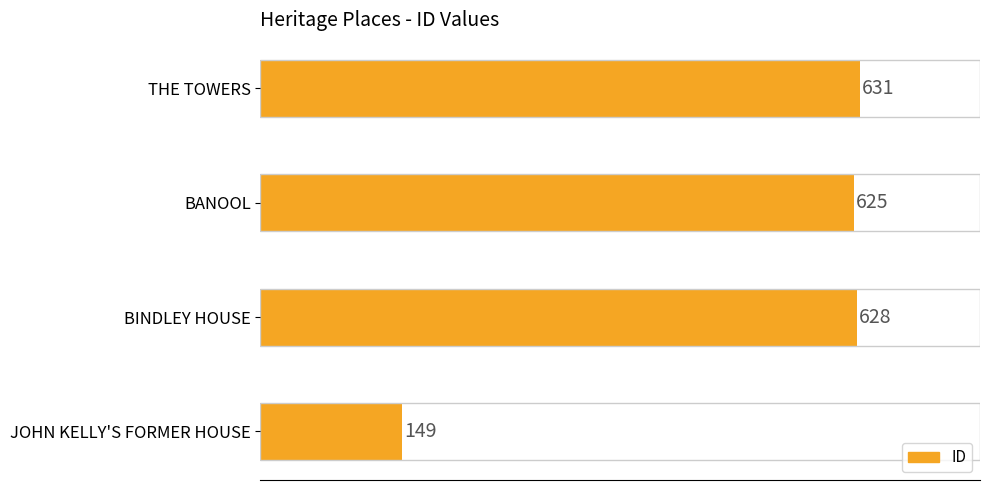

What is the value of the 1st bar from the top?

631